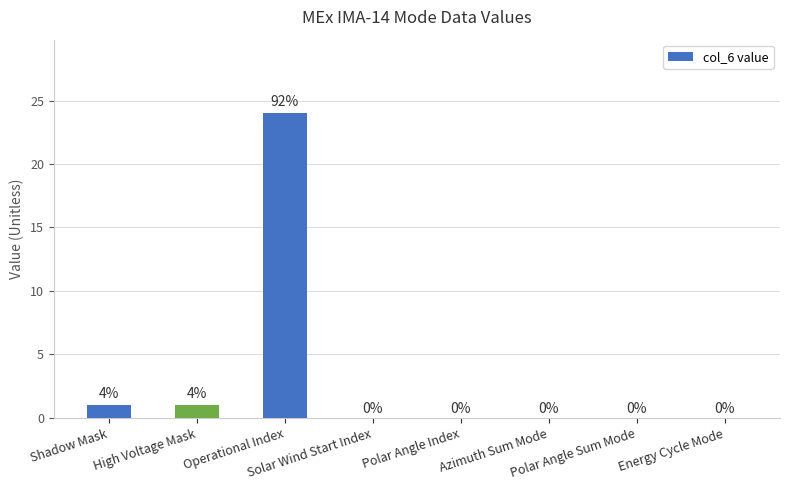

What is the greatest value displayed?

24